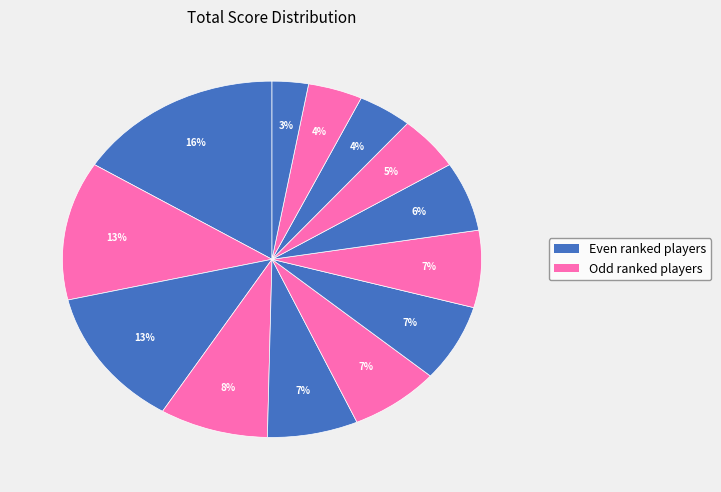

How many segments does this pie chart have?

13